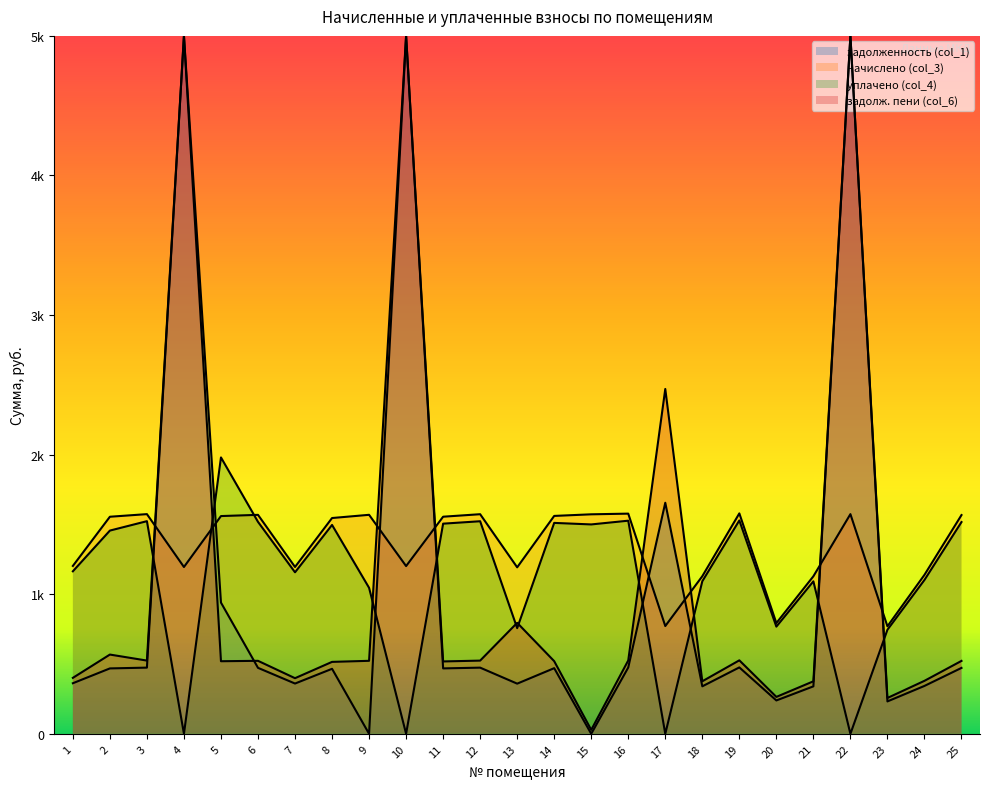

Rank the series by their maximum value, from lowest to highest.

начислено (col_3), уплачено (col_4)